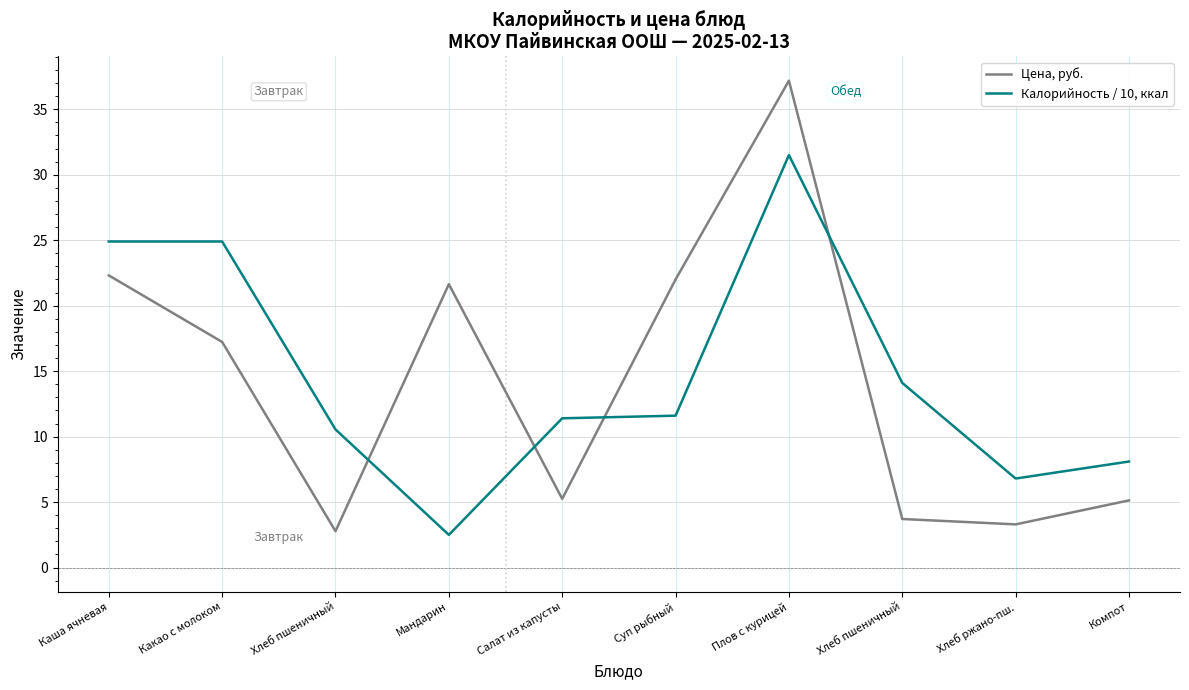

How many interior local valleys does the Калорийность / 10, ккал series have?

2